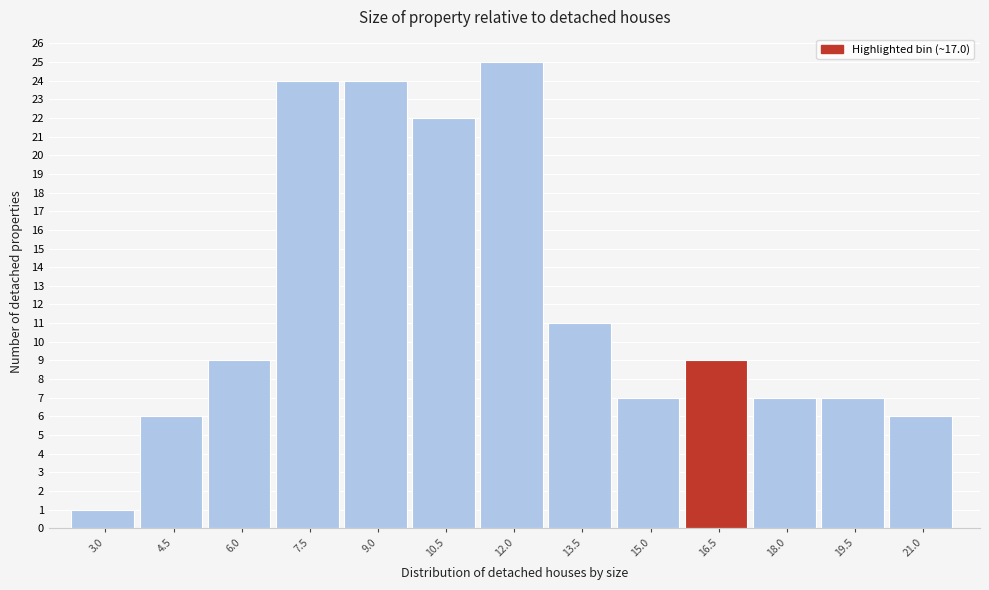

Reading left to right, list all the values displayed in this chart.

3.0=1	4.5=6	6.0=9	7.5=24	9.0=24	10.5=22	12.0=25	13.5=11	15.0=7	16.5=9	18.0=7	19.5=7	21.0=6